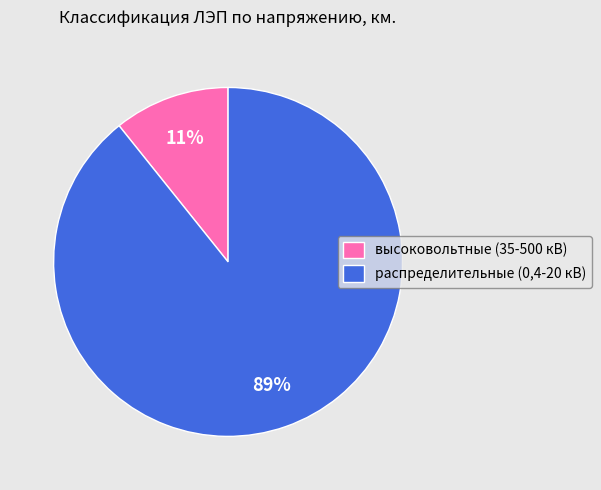

Is the sum of высоковольтные (35-500 кВ) and распределительные (0,4-20 кВ) greater than half?

Yes